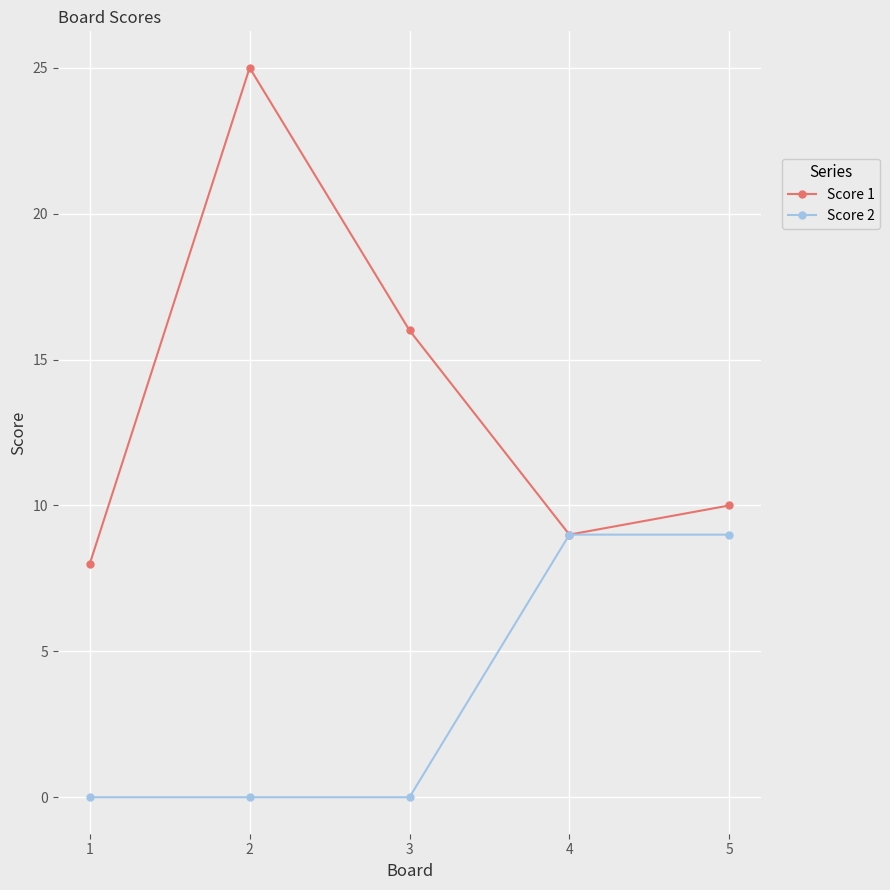

Which series has the widest spread of values?

Score 1